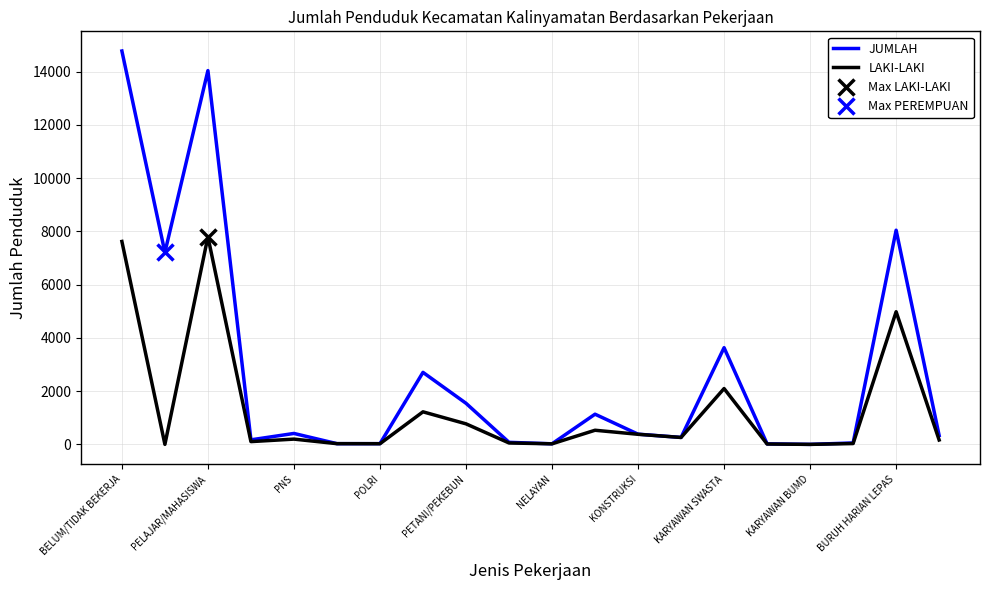

True or false: JUMLAH and LAKI-LAKI intersect in this chart.

False